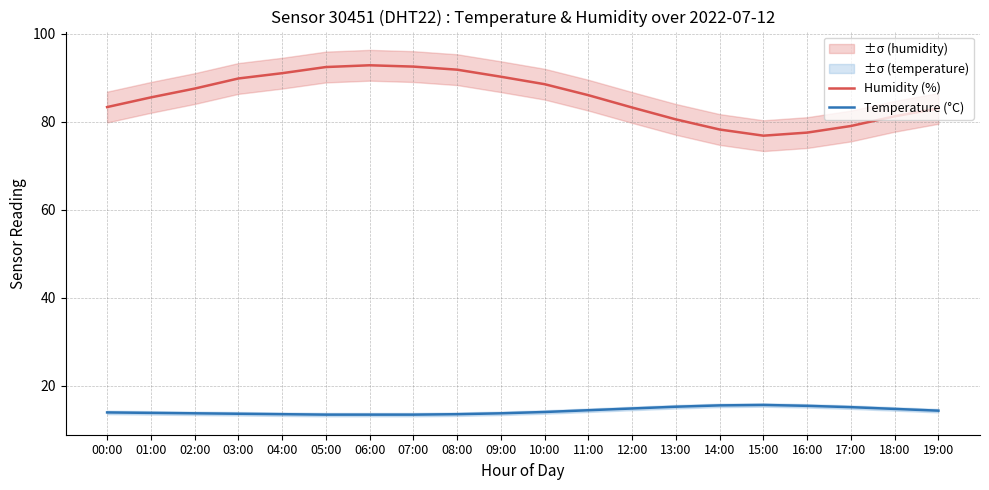

Is it true that Humidity (%) equals 52.0 at 01:00?

False